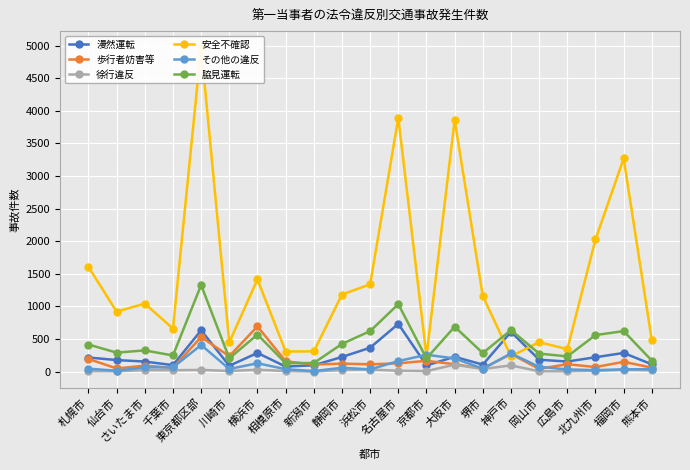

Reading left to right, list all the values displayed in this chart.

漫然運転: 217	178	155	100	634	90	287	78	98	225	367	733	96	228	108	610	183	155	221	287	112
歩行者妨害等: 195	49	93	58	531	237	694	160	110	123	113	128	166	114	47	271	42	115	70	151	61
徐行違反: 7	7	23	22	27	11	29	10	1	26	33	14	9	107	41	96	6	6	13	28	21
安全不確認: 1606	921	1043	661	4973	449	1415	309	311	1183	1339	3892	237	3860	1158	236	452	345	2027	3269	478
その他の違反: 46	14	66	65	409	41	129	38	9	60	35	162	259	203	46	279	74	35	23	36	38
脇見運転: 416	292	326	248	1329	204	569	130	133	425	622	1035	203	689	285	638	277	234	561	622	169